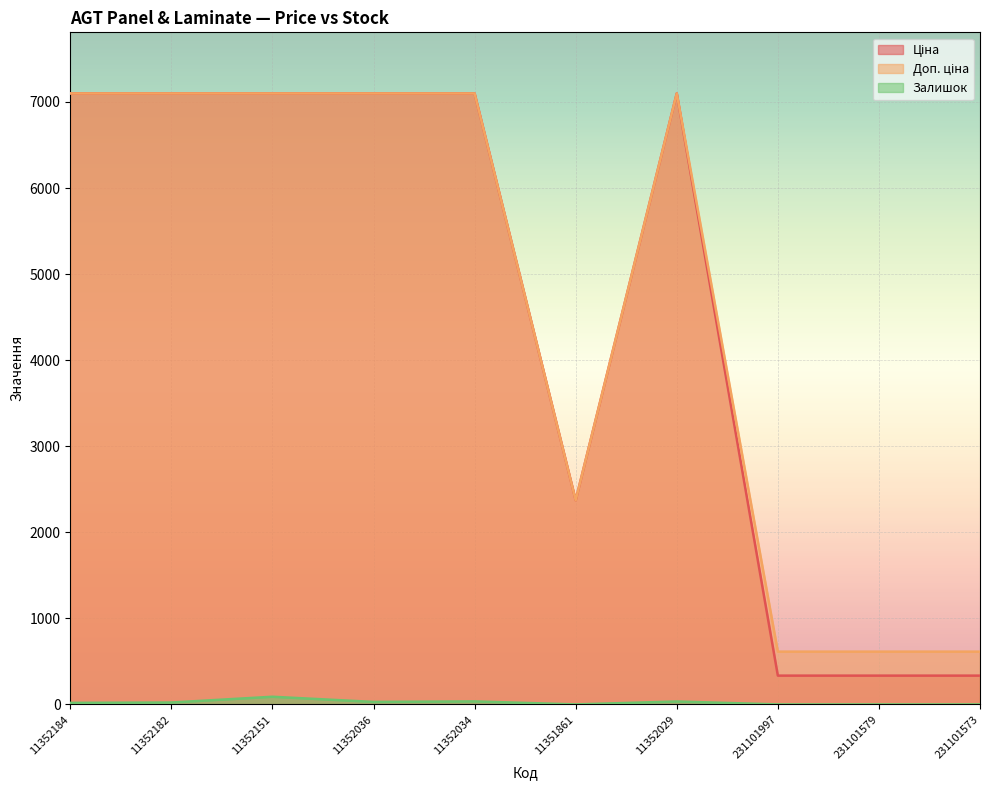

What is the approximate value of Залишок at 11352029?

34.0